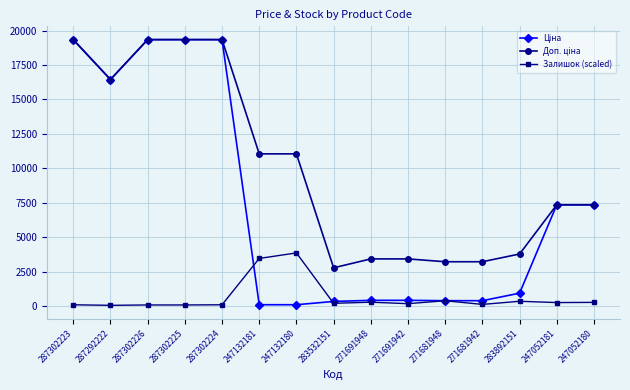

What is the sum of all Залишок (scaled) values?

9938.3